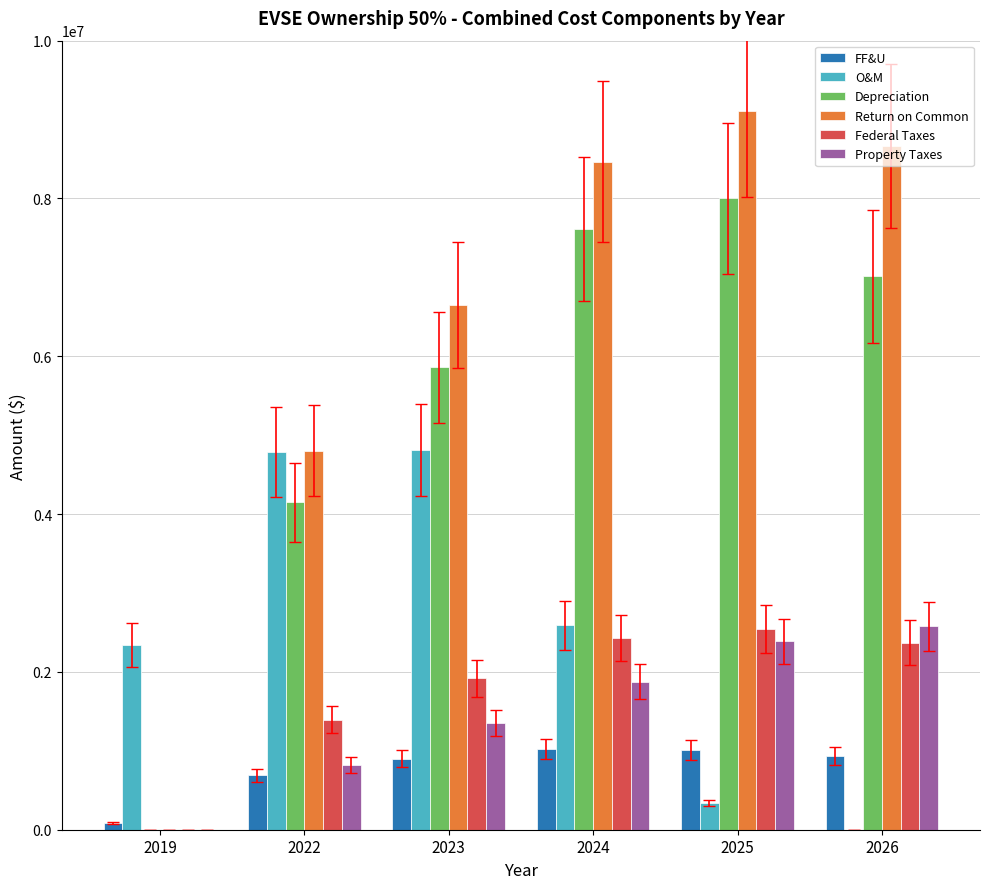

How many data points in Return on Common are above 8466765?

3